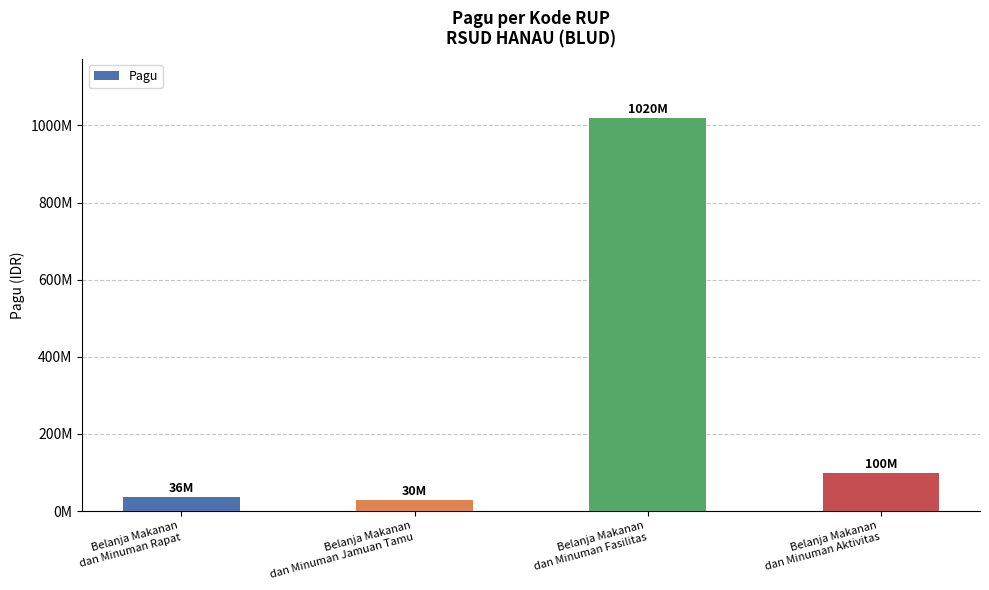

Does the chart contain any negative values?

No